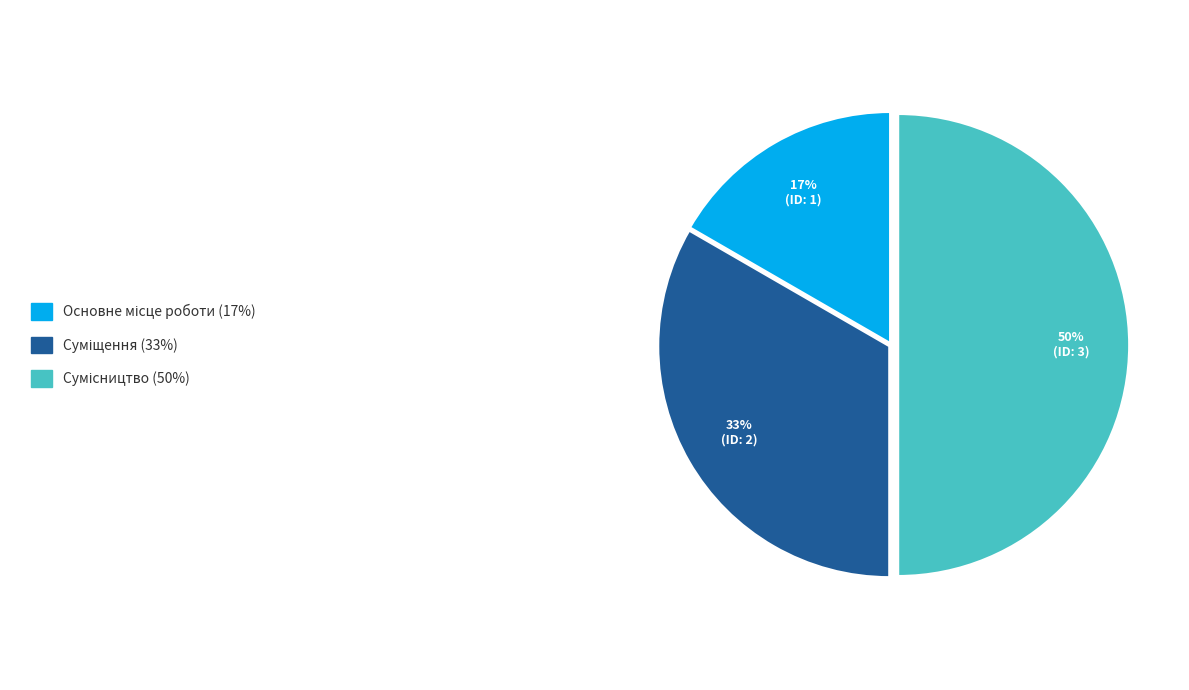

Count the number of slices in the pie.

3